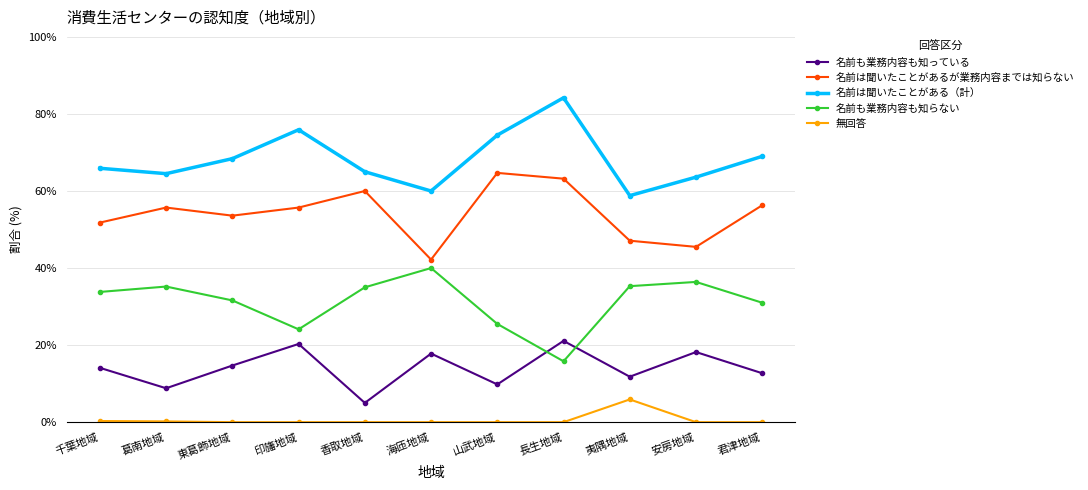

How many interior local peaks does the 名前も業務内容も知っている series have?

4